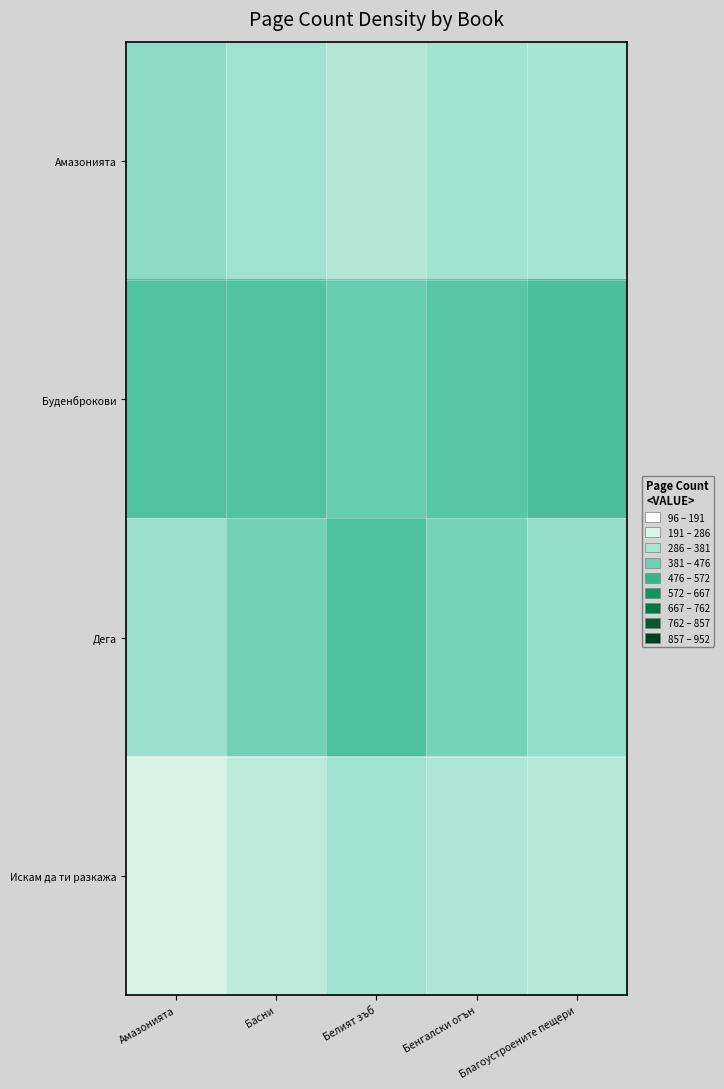

Reading left to right, what are all the values shown in this chart?

Амазонията: Амазонията=332.9	Басни=297.5	Белият зъб=267.1	Бенгалски огън=295.1	Благоустроените пещери=287.1
Буденброкови: Амазонията=431.9	Басни=427.9	Белият зъб=391.6	Бенгалски огън=417.2	Благоустроените пещери=441.6
Дега: Амазонията=308.0	Басни=372.5	Белият зъб=435.9	Бенгалски огън=367.7	Благоустроените пещери=317.2
Искам да ти разкажа: Амазонията=201.1	Басни=246.6	Белият зъб=298.7	Бенгалски огън=270.0	Благоустроените пещери=266.5